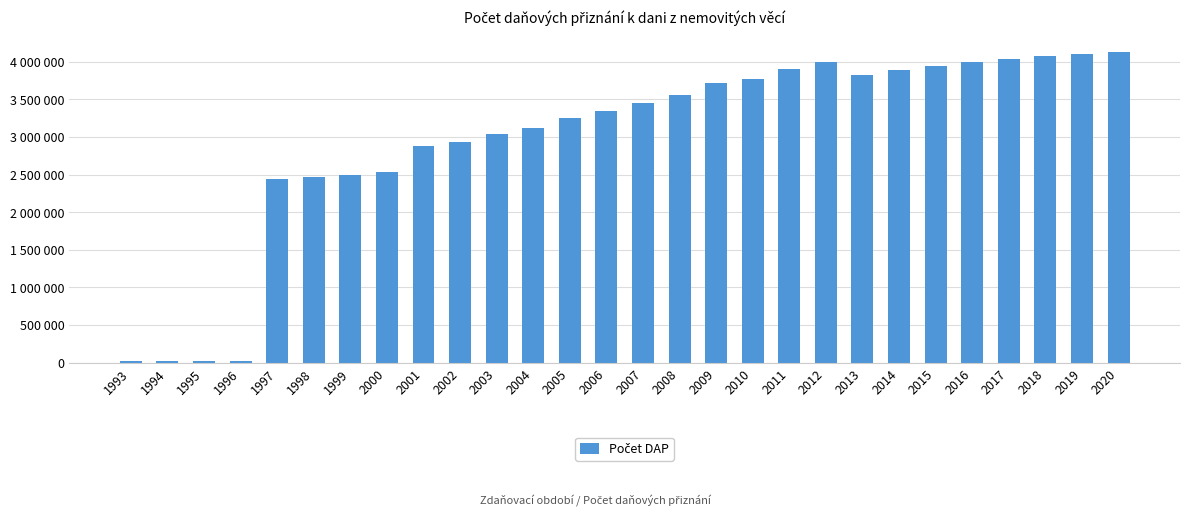

List the labels in order of value, smallest first.

1993, 1994, 1995, 1996, 1997, 1998, 1999, 2000, 2001, 2002, 2003, 2004, 2005, 2006, 2007, 2008, 2009, 2010, 2013, 2014, 2011, 2015, 2012, 2016, 2017, 2018, 2019, 2020